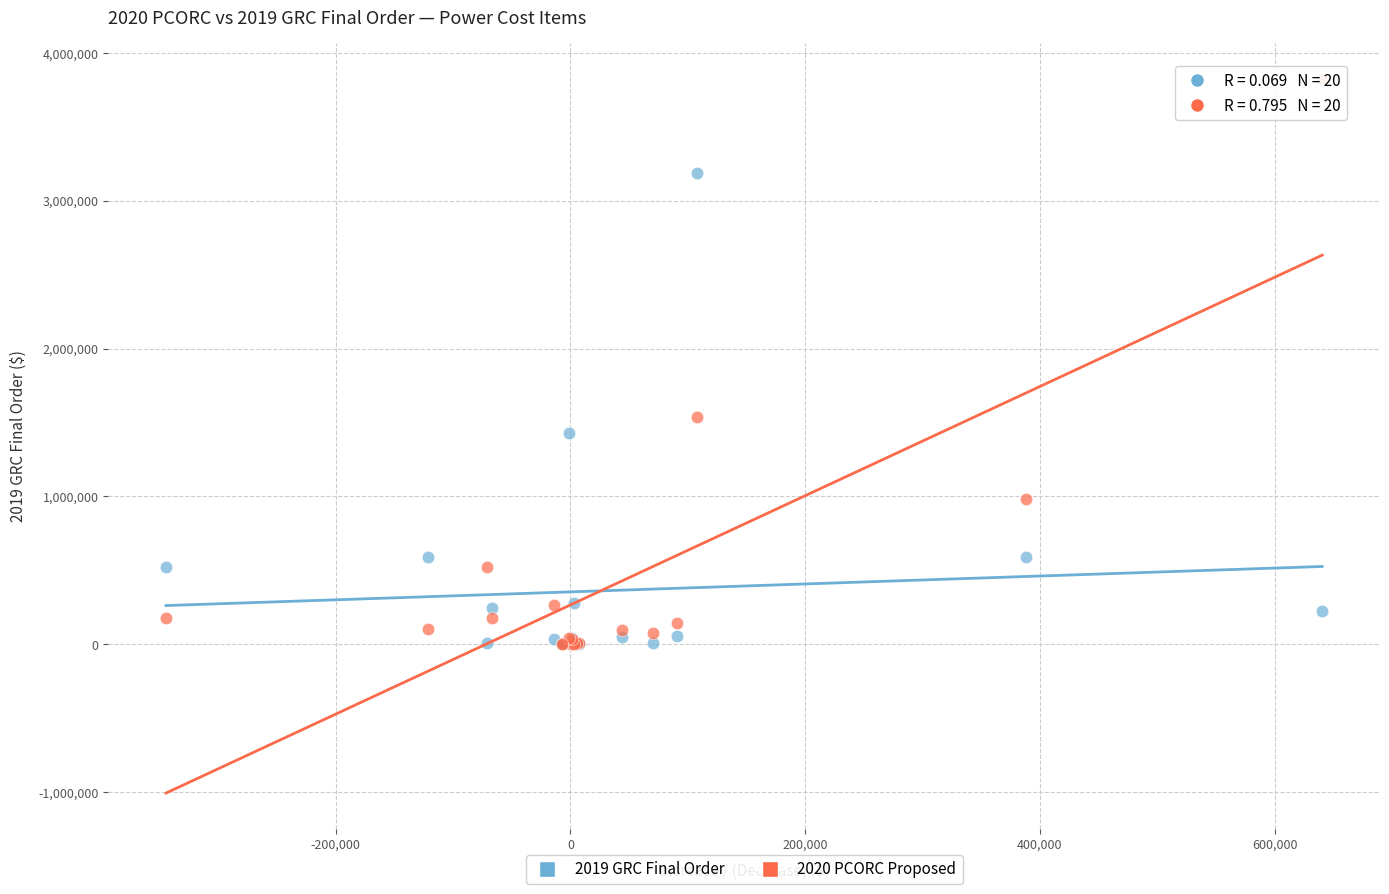

Across all series, what Y value is closest to 1912257?

1539467.9